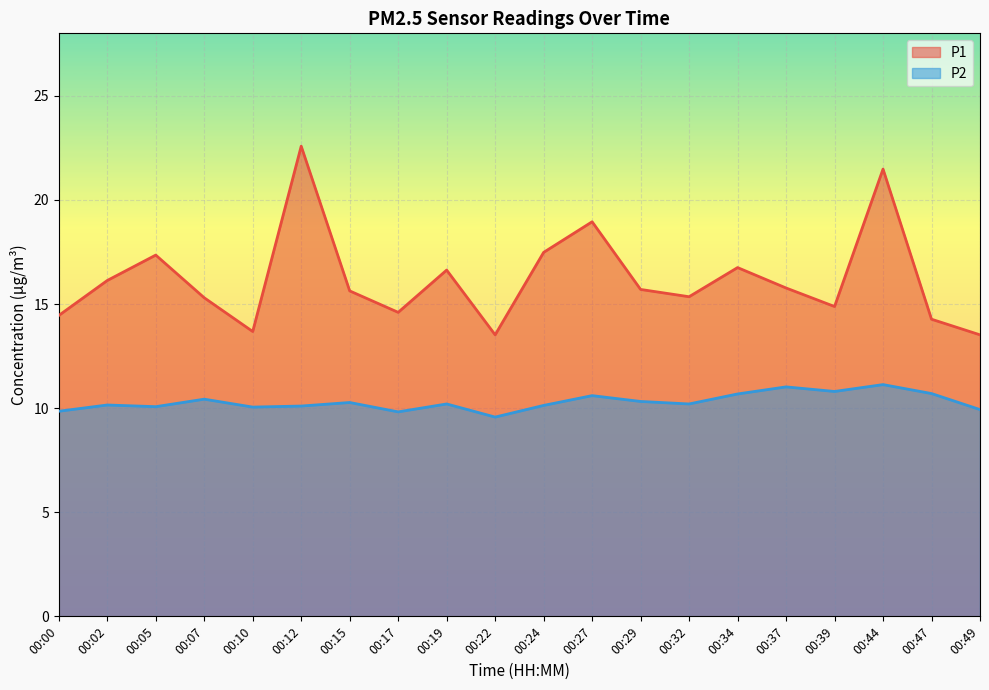

What is the sum of all P2 values?

206.0